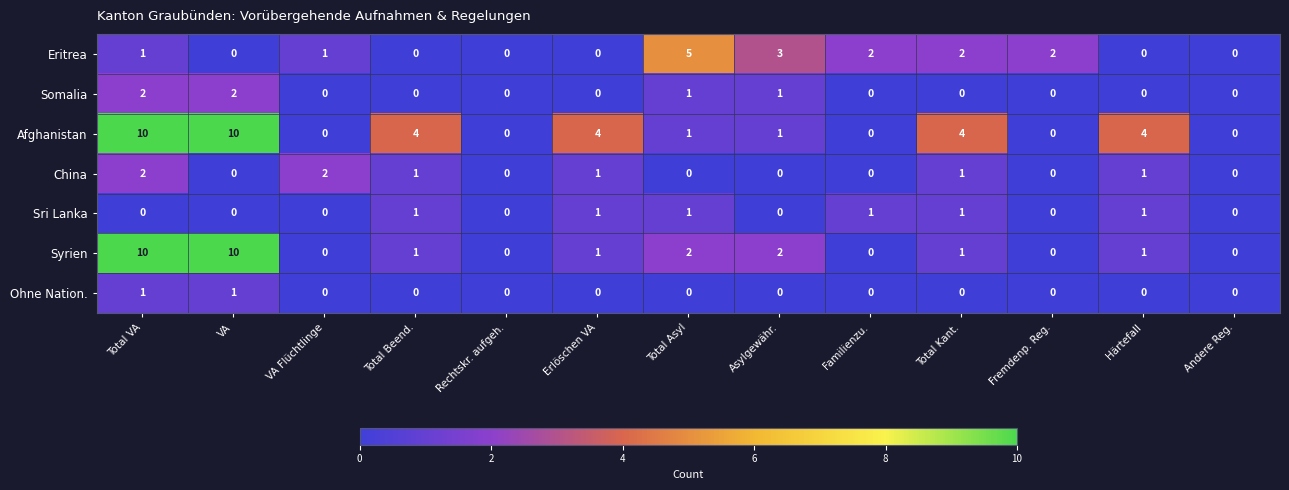

What is the difference between the second highest and second lowest values in the Syrien series?

10